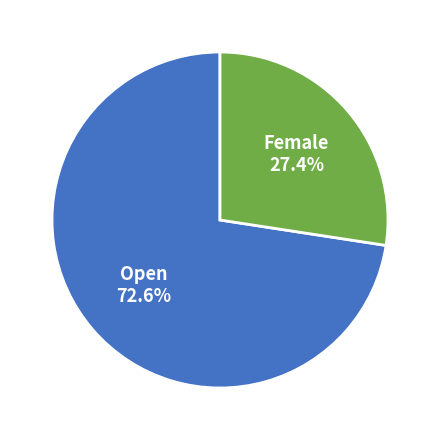

To the nearest percent, what portion does Female represent?

27%